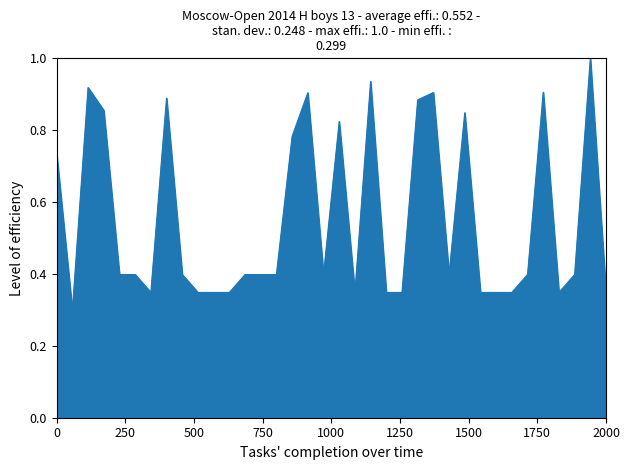

What is the greatest value displayed?

1.0